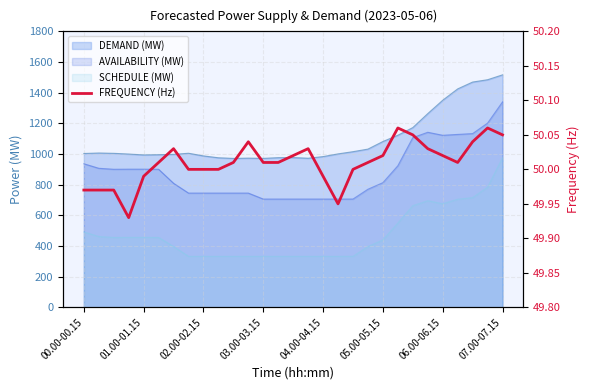

How many lines are shown in the chart?

1